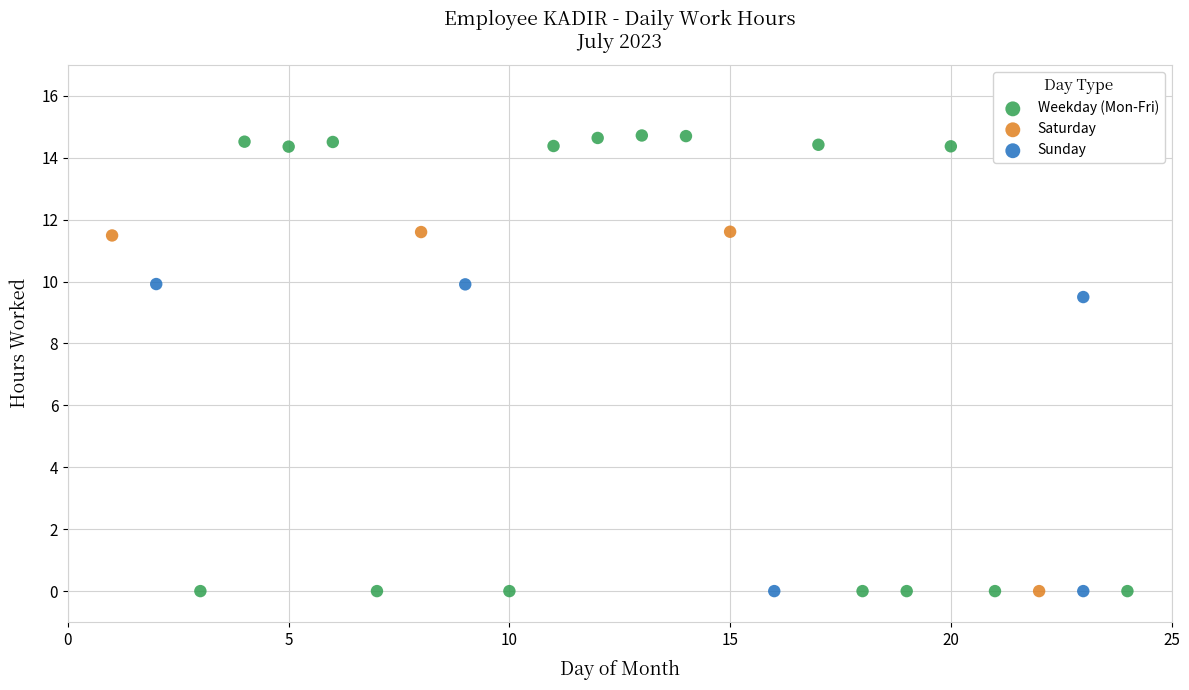

Which series reaches the maximum Y coordinate?

Weekday (Mon-Fri)